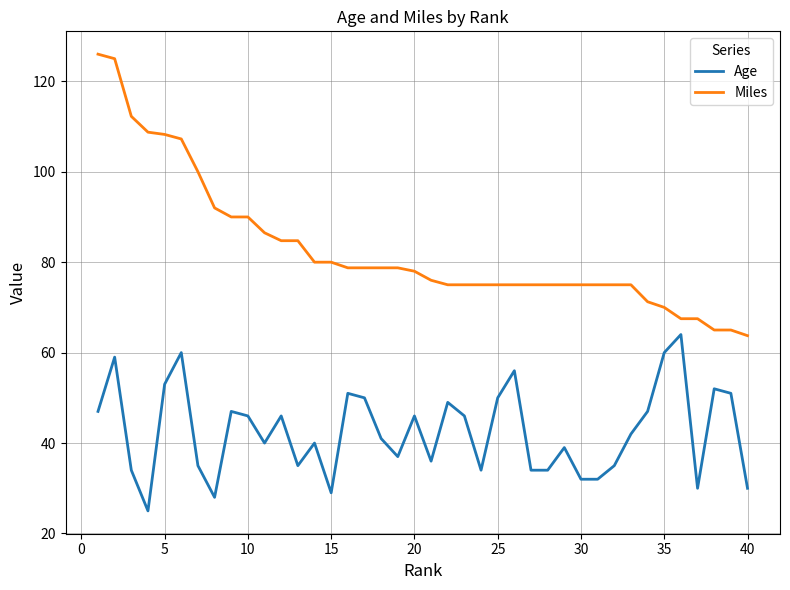

Which series has the largest total across all categories?

Miles